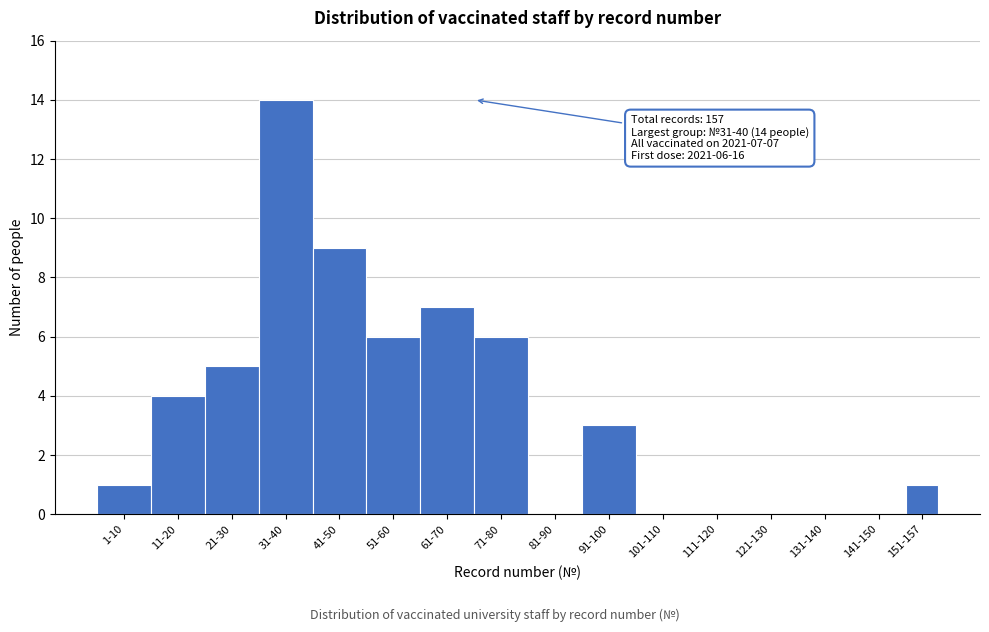

Reading left to right, extract all data points from this chart.

1-10=1	11-20=4	21-30=5	31-40=14	41-50=9	51-60=6	61-70=7	71-80=6	81-90=0	91-100=3	101-110=0	111-120=0	121-130=0	131-140=0	141-150=0	151-157=1